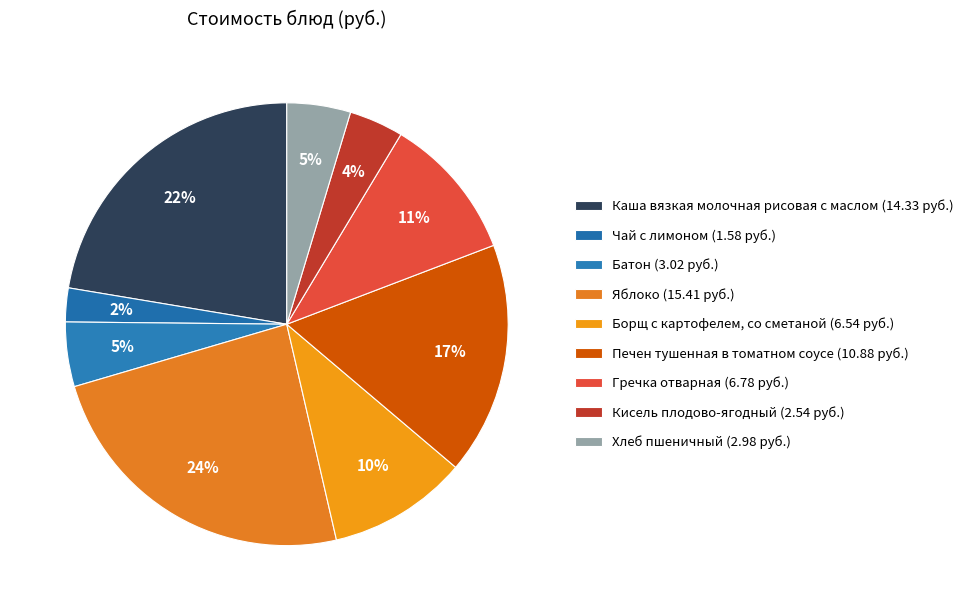

Count the number of slices in the pie.

9